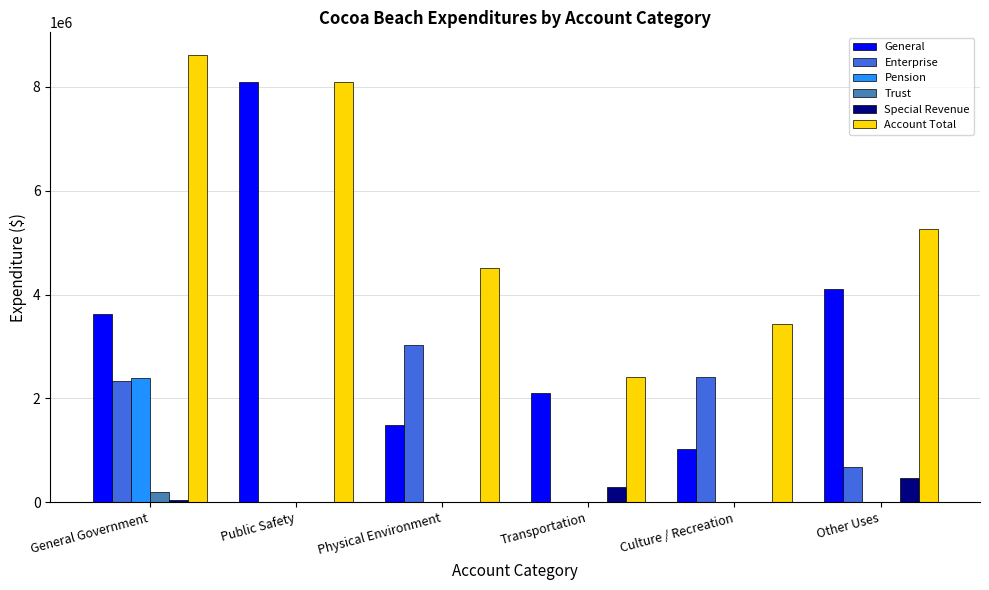

What is the sum of all Enterprise values?

8462132